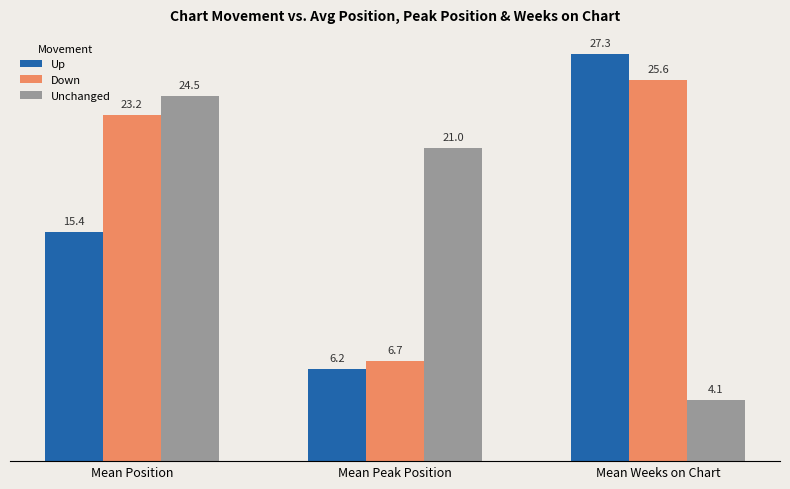

What is the total value across all series at Mean Position?

63.1